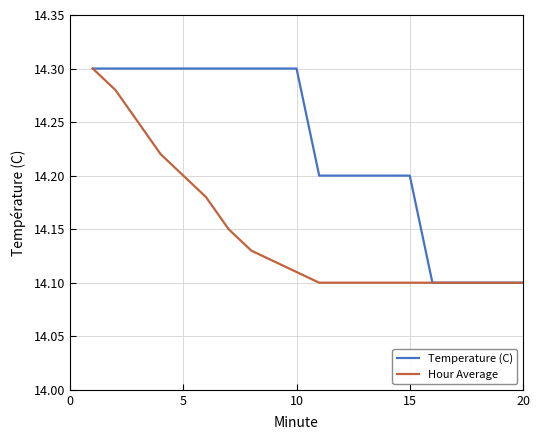

How many lines are shown in the chart?

2